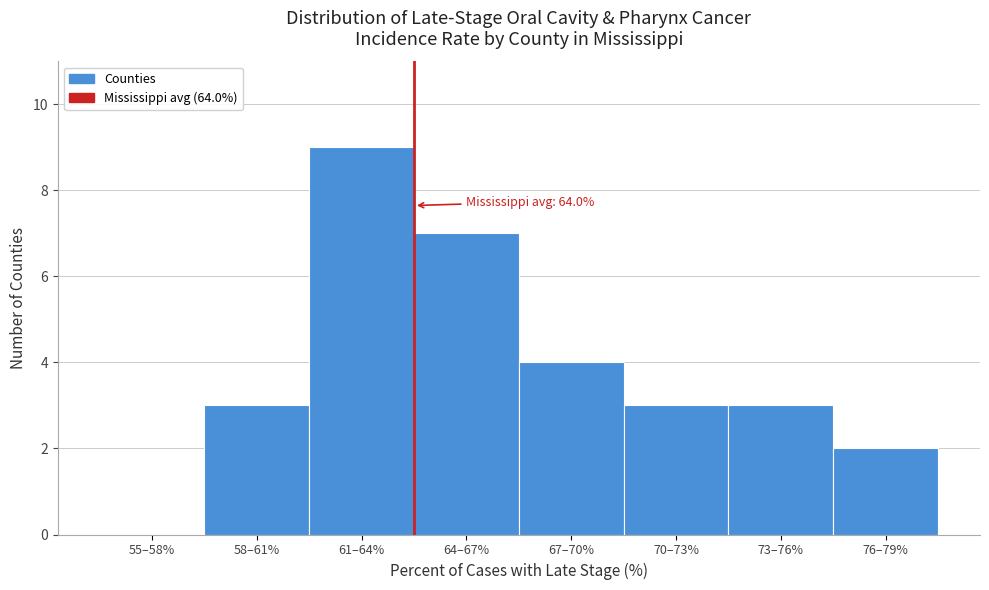

Reading left to right, what are all the values shown in this chart?

55–58%=0	58–61%=3	61–64%=9	64–67%=7	67–70%=4	70–73%=3	73–76%=3	76–79%=2